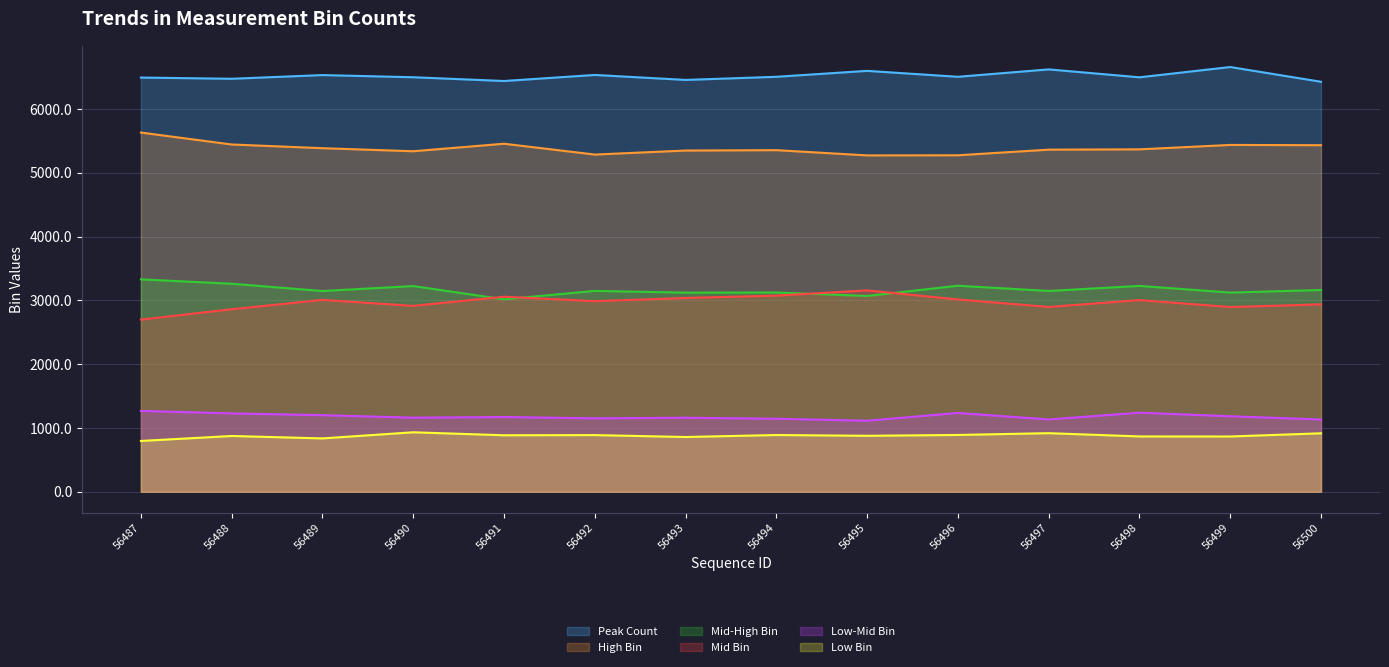

Reading left to right, transcribe all the data shown in this chart.

Peak Count: 6493	6474	6532	6498	6439	6534	6456	6505	6598	6505	6621	6497	6658	6427
High Bin: 5631	5444	5386	5338	5456	5286	5349	5355	5273	5275	5363	5368	5437	5433
Mid-High Bin: 3330	3261	3147	3225	3017	3149	3122	3124	3070	3230	3148	3227	3123	3163
Mid Bin: 2699	2862	3008	2915	3058	2988	3038	3075	3157	3015	2898	3005	2897	2938
Low-Mid Bin: 1268	1229	1201	1162	1172	1152	1161	1145	1114	1236	1134	1240	1184	1133
Low Bin: 797	875	837	933	886	889	859	890	878	891	919	868	867	917